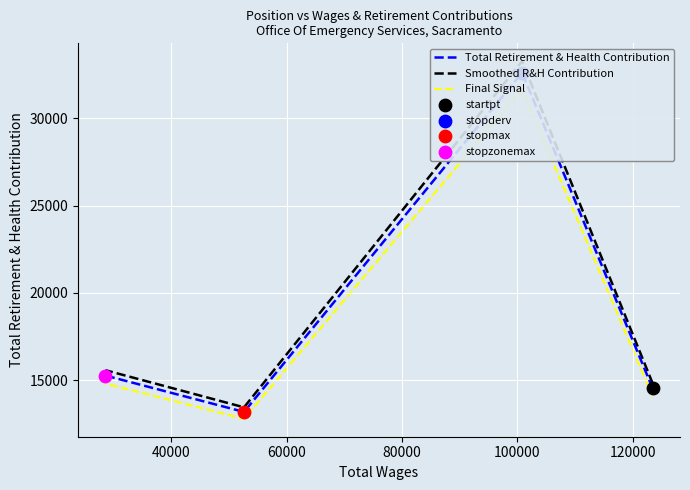

Which series reaches the maximum Y coordinate?

Smoothed R&H Contribution